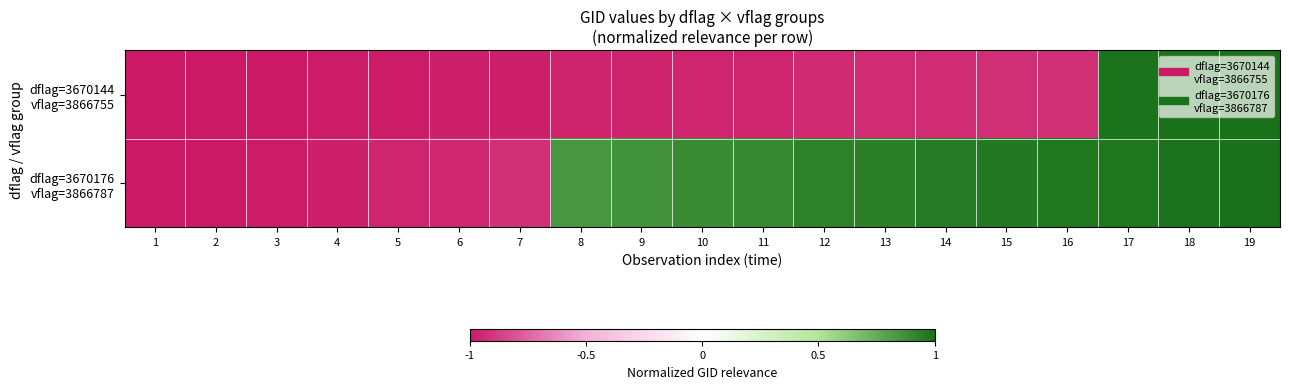

Which series has the largest total across all categories?

dflag=3670176 vflag=3866787